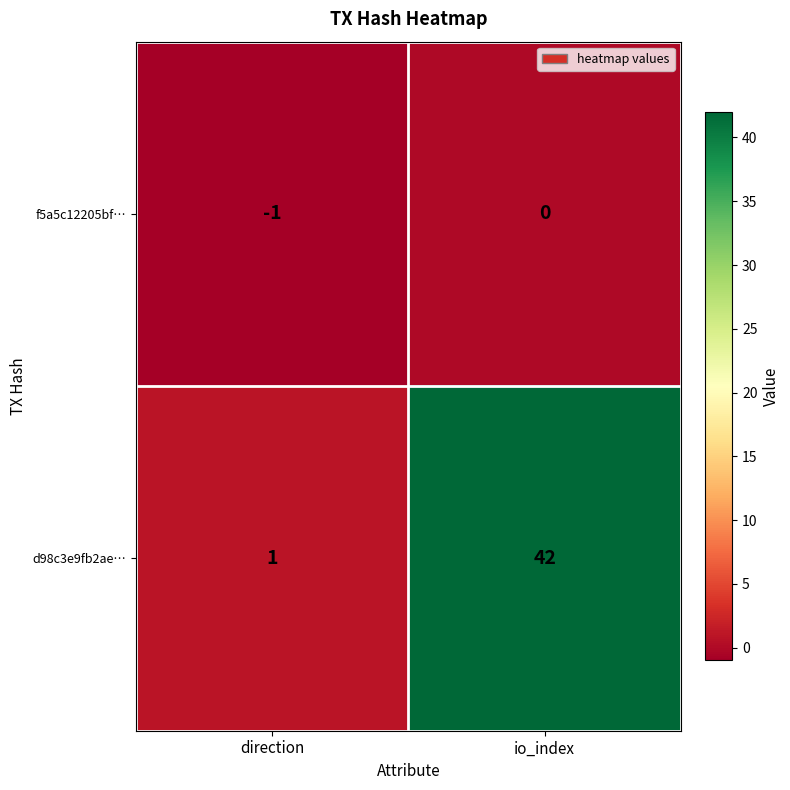

How many distinct data groups are displayed?

2